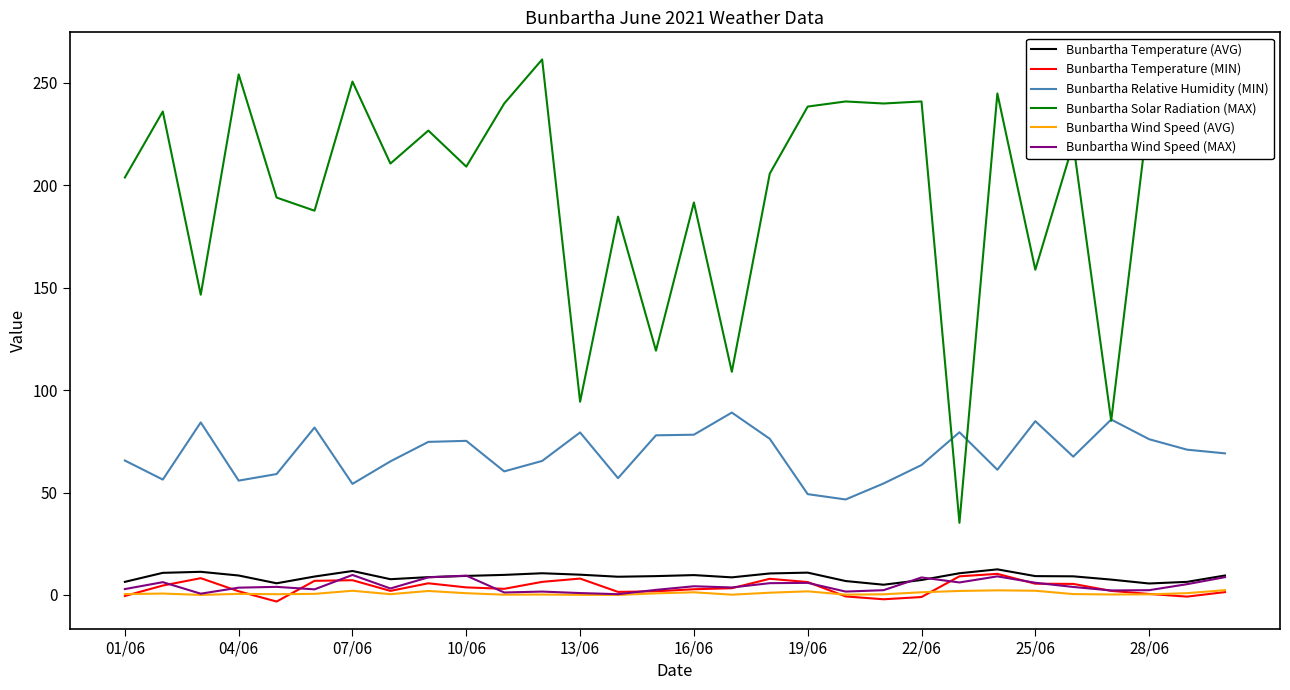

True or false: Bunbartha Temperature (MIN) and Bunbartha Solar Radiation (MAX) cross at least once.

False